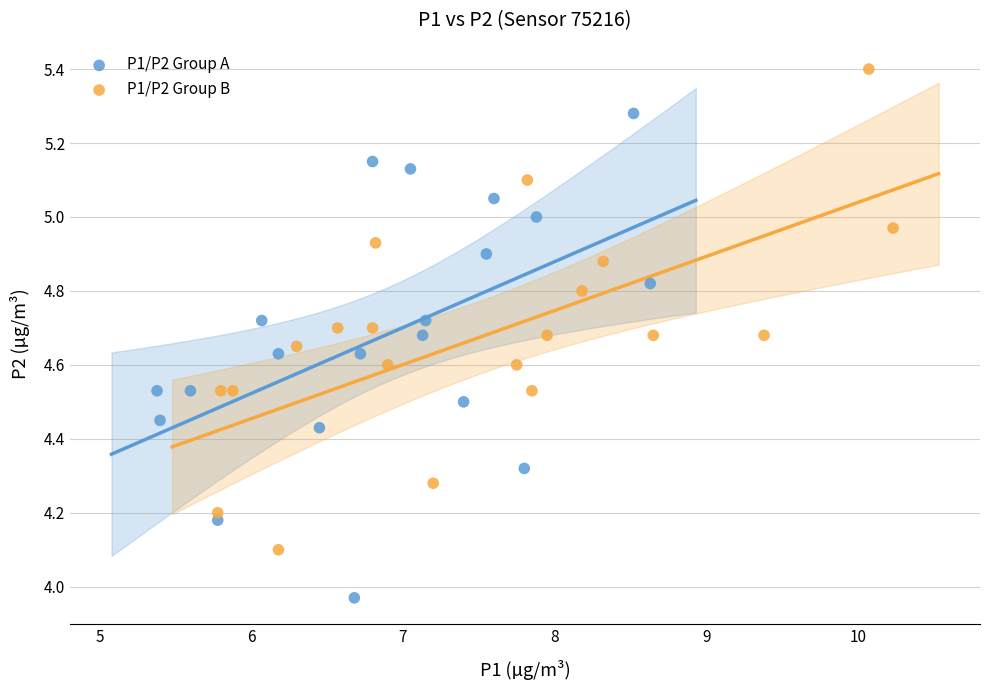

Which series reaches the maximum Y coordinate?

P1/P2 Group B